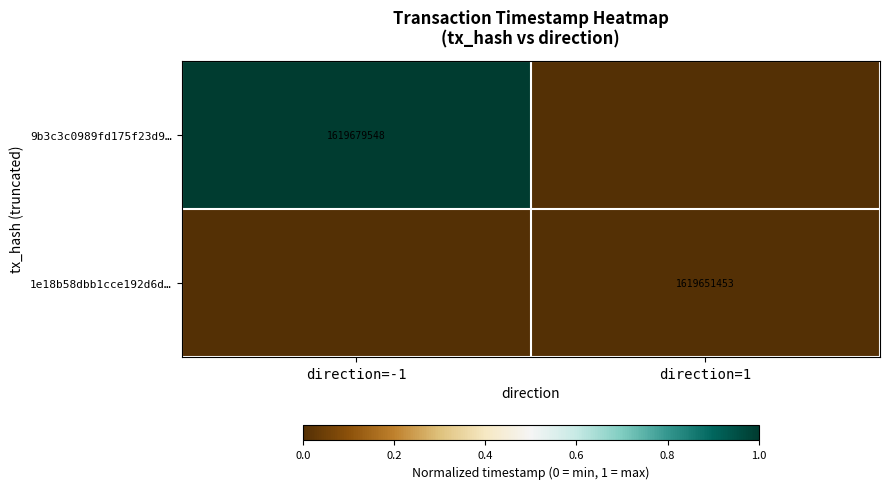

Is the value of 1e18b58dbb1cce192d6d… at direction=1 greater than the value of 9b3c3c0989fd175f23d9… at direction=-1?

No